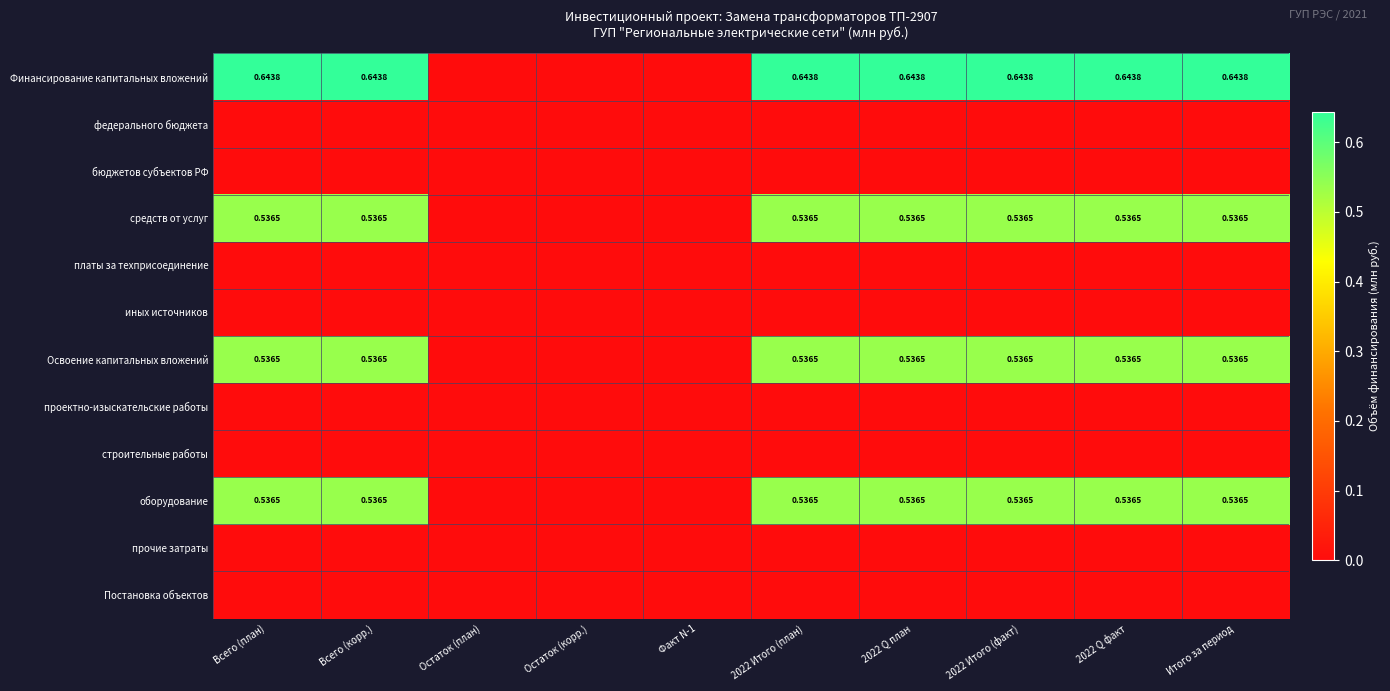

Which series has the largest total across all categories?

Финансирование капитальных вложений